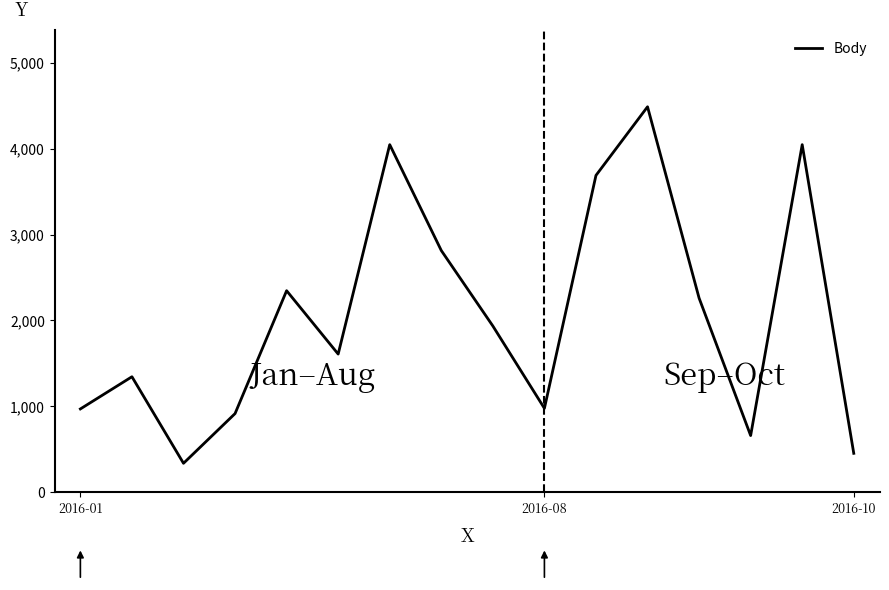

What is the difference between the maximum and minimum values?

4152